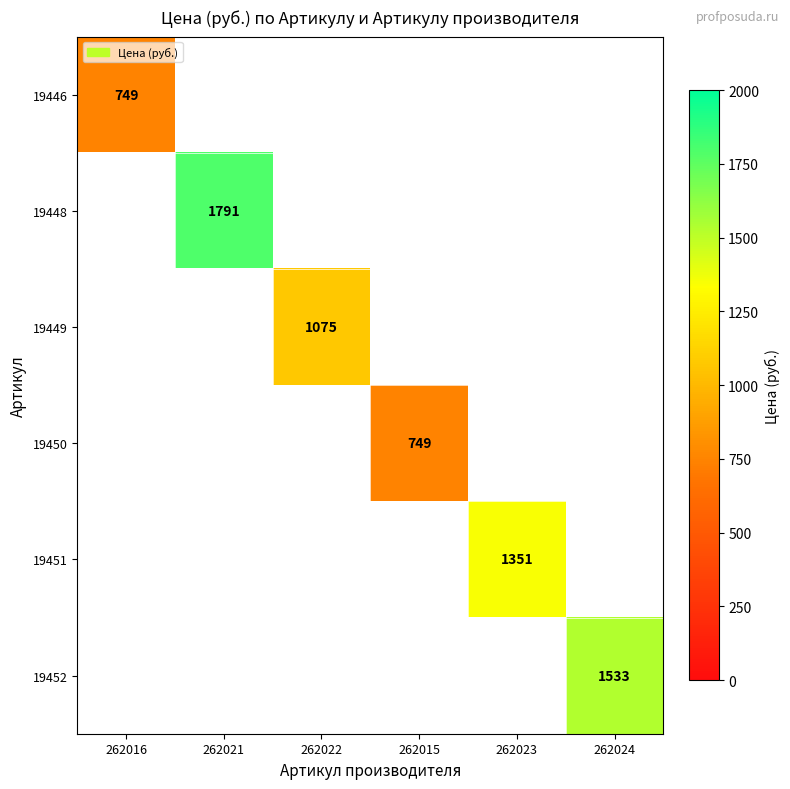

The 19451 series shows 1351 at 262023. True or false?

True